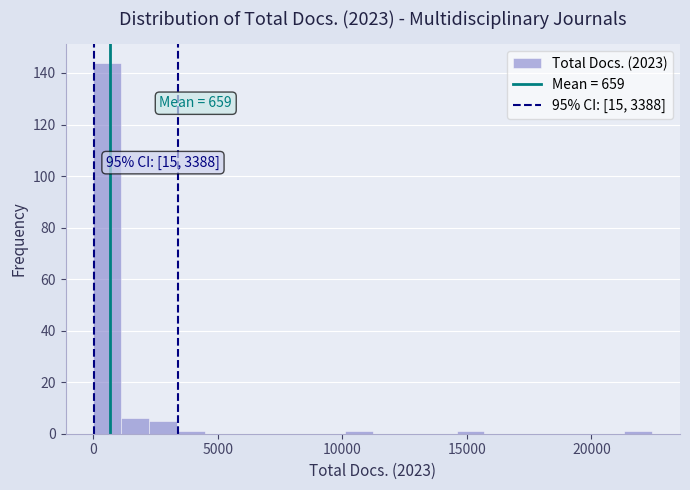

Read against the x-axis, roughly where is the centre of the tallest bar?

500